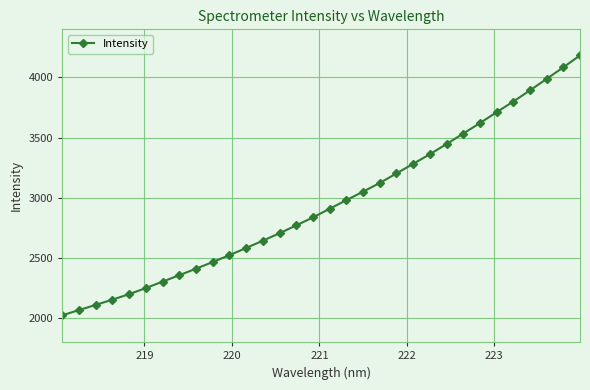

What is the smallest value displayed?

2023.2